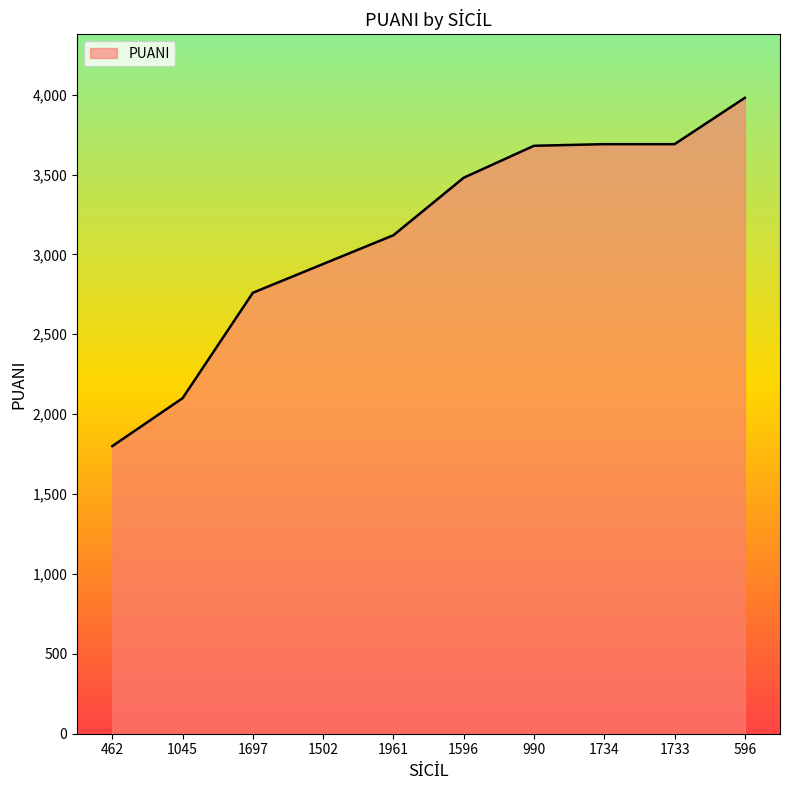

True or false: the data shows 6058 at 1733.

False